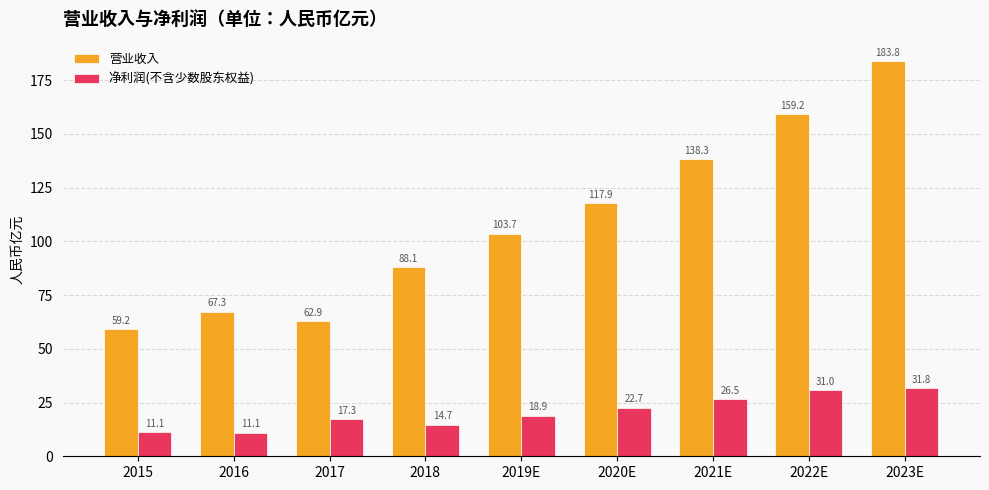

What are all the series names shown in the legend?

营业收入, 净利润(不含少数股东权益)